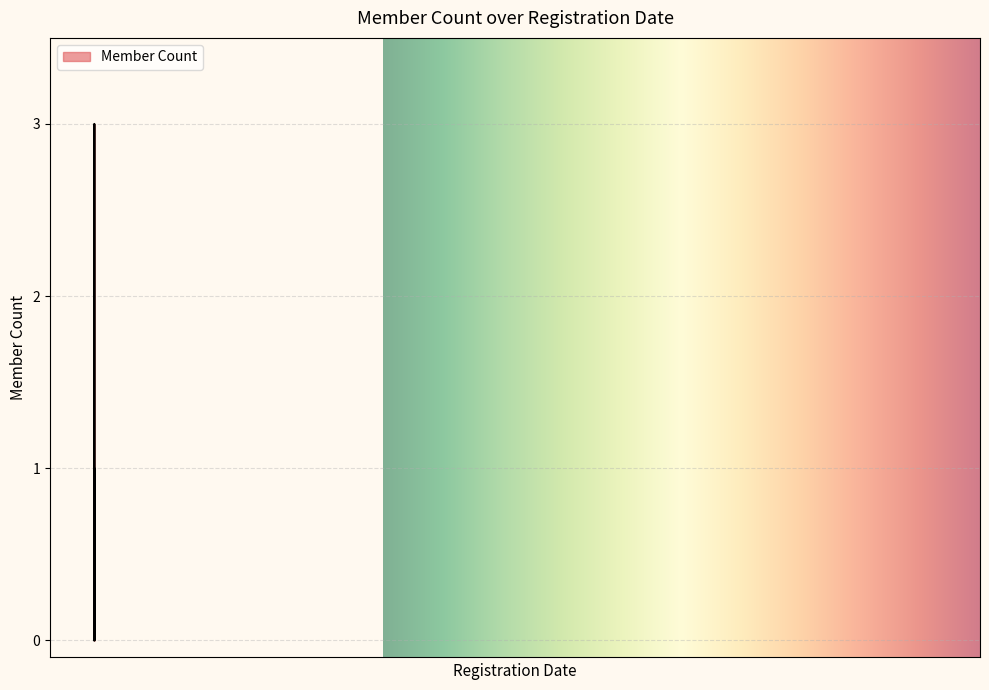

What is the greatest value displayed?

3